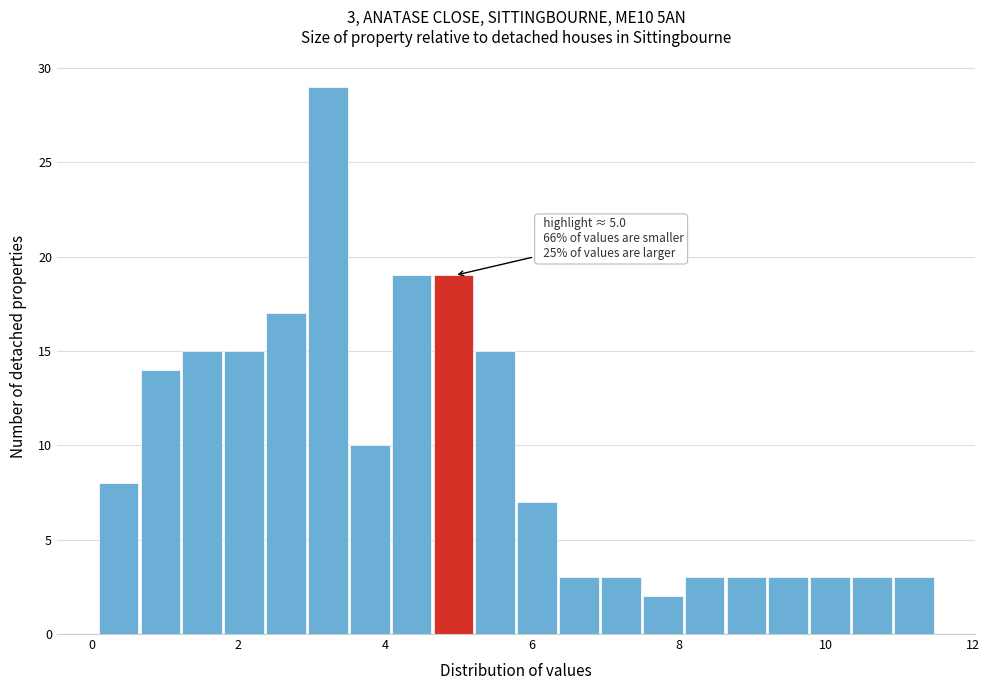

Read against the x-axis, roughly where is the centre of the tallest bar?

3.2